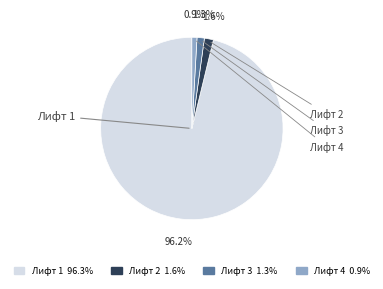

Which slice represents more than half of the pie?

Лифт 1